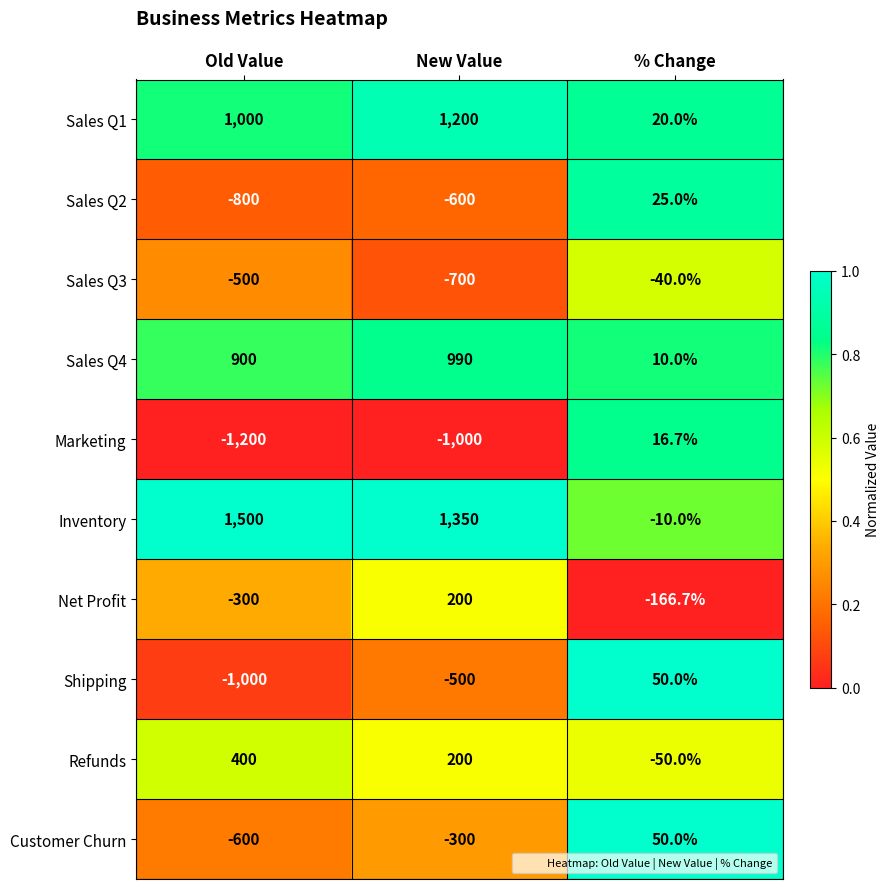

List the labels in order of Customer Churn value, largest first.

% Change, New Value, Old Value